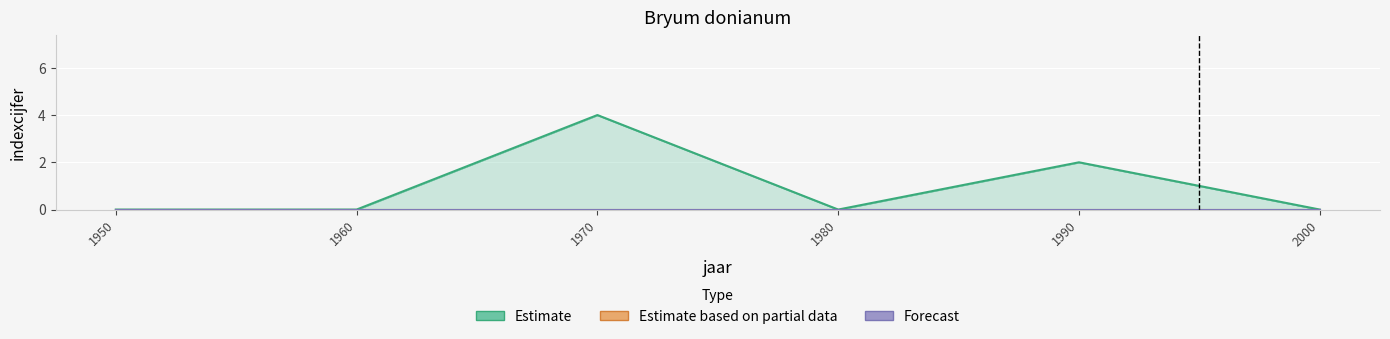

Is it true that Estimate equals 0 at 1980?

True